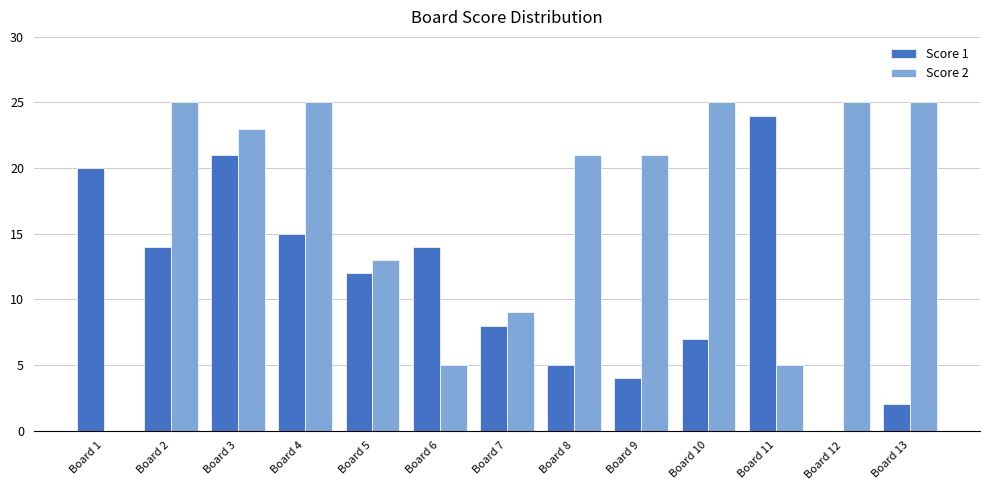

What is the spread (max minus min) of values at Board 5?

1